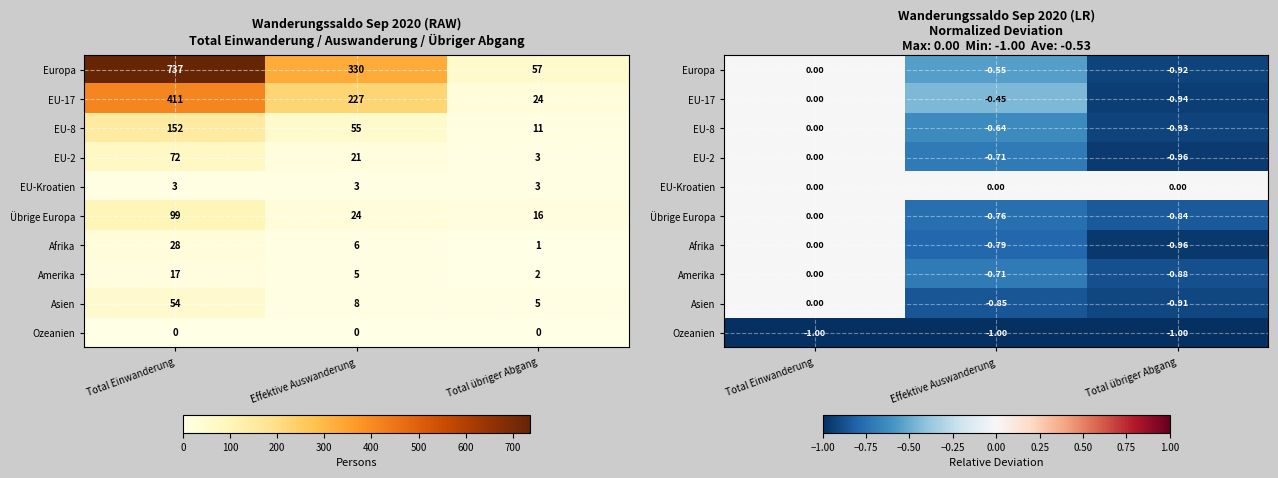

At which label does Europa reach its minimum?

Total übriger Abgang